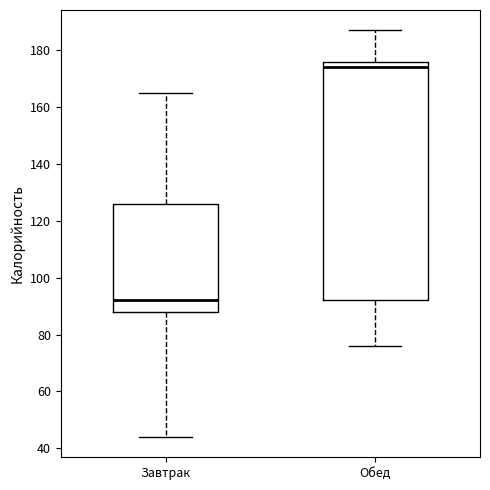

Which box has the lowest median line?

Завтрак